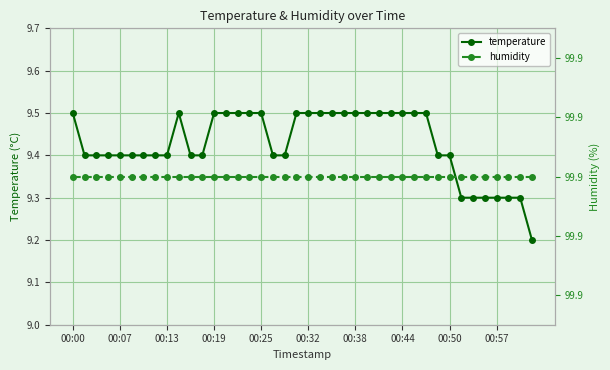

True or false: temperature has more than 0 points higher than both neighbors.

True